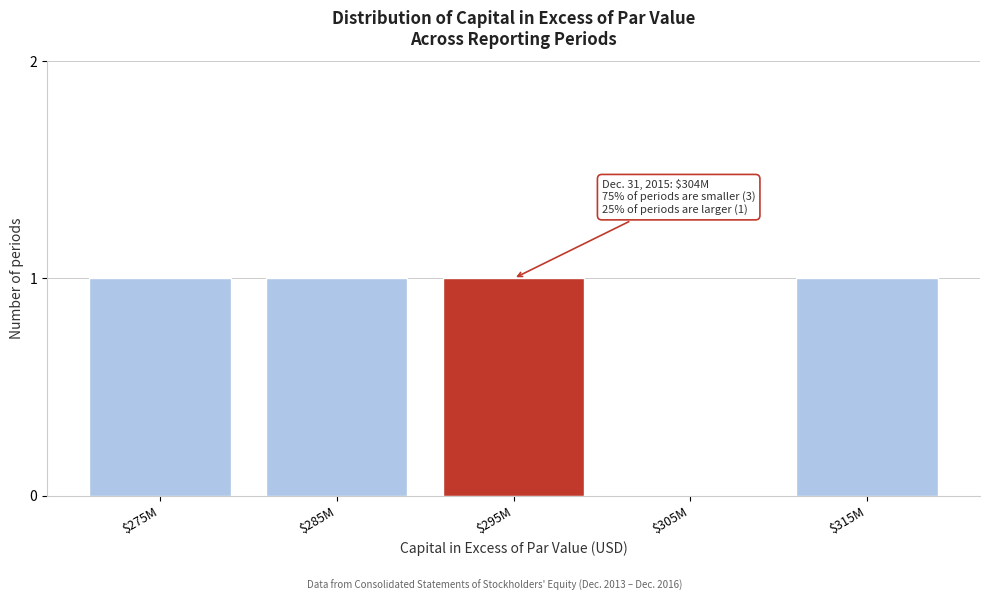

Is it true that the value at $285M is 1?

True